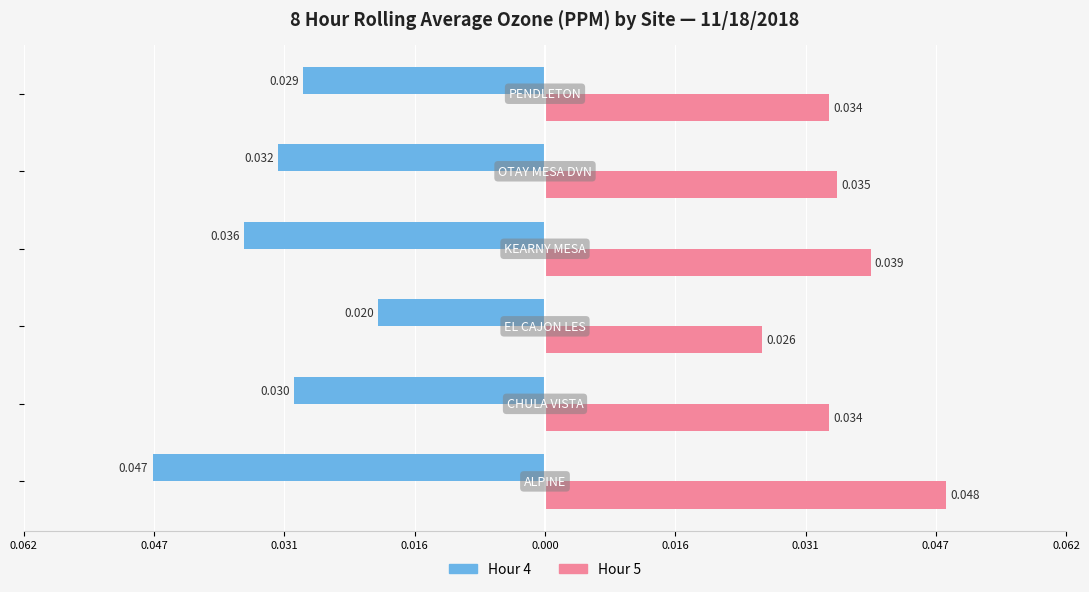

What are all the series names shown in the legend?

Hour 4, Hour 5